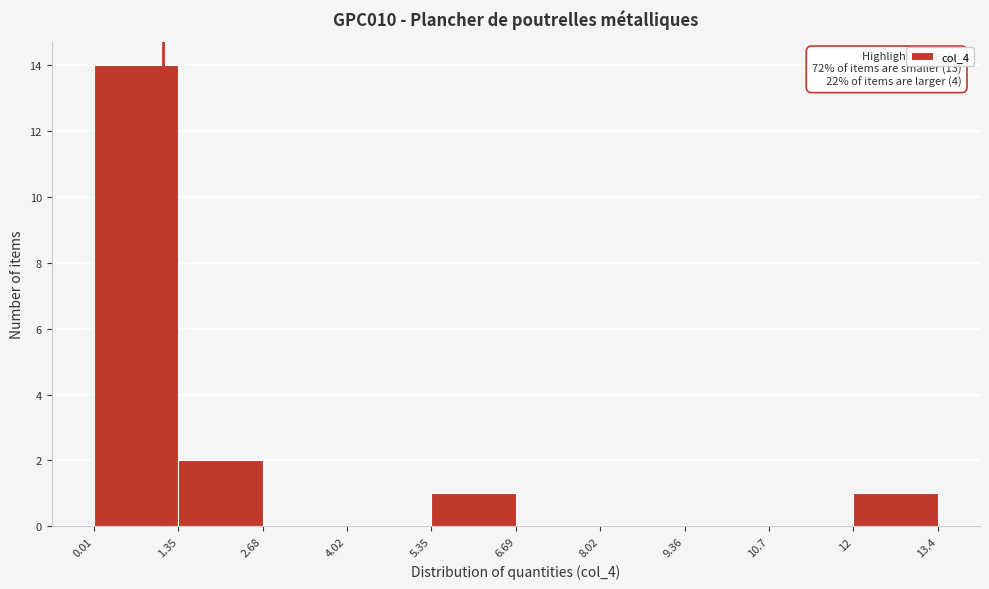

Which range on the x-axis has the tallest bar?

0.01 to 1.35